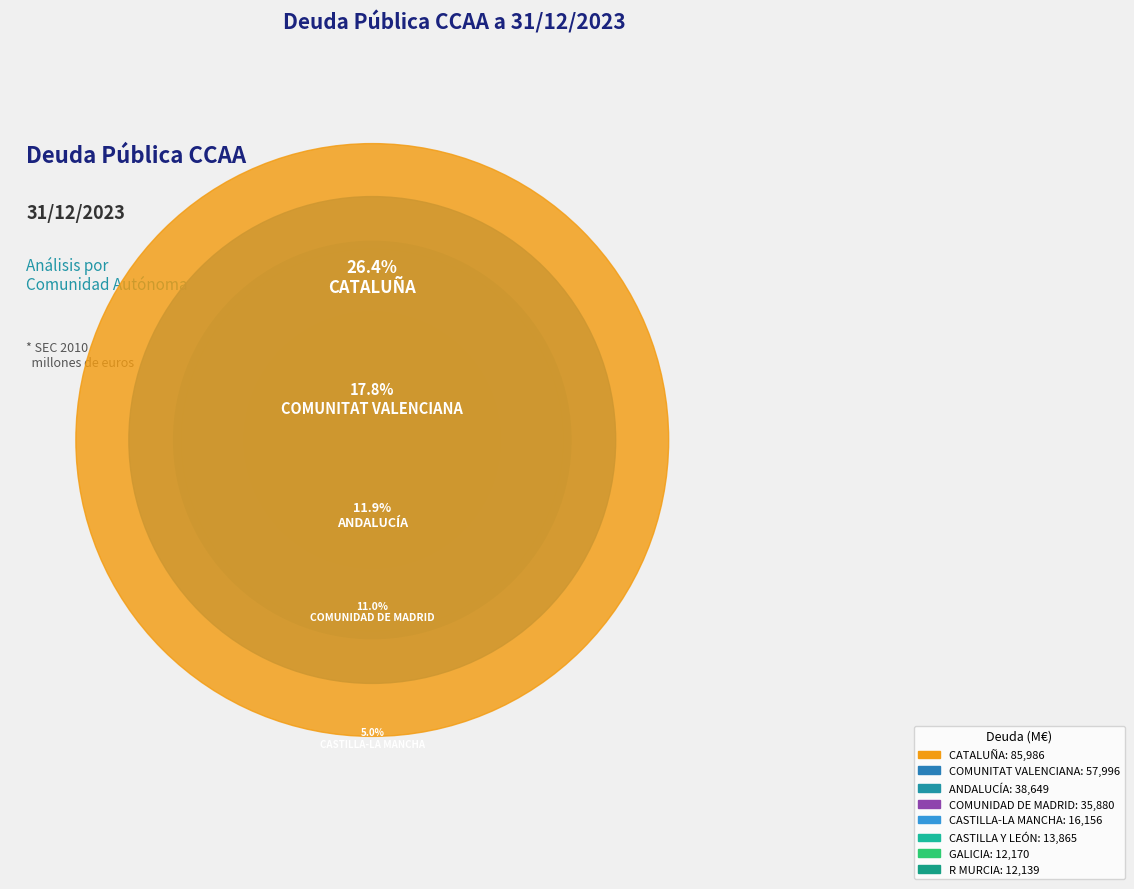

How many slices are in this pie chart?

17